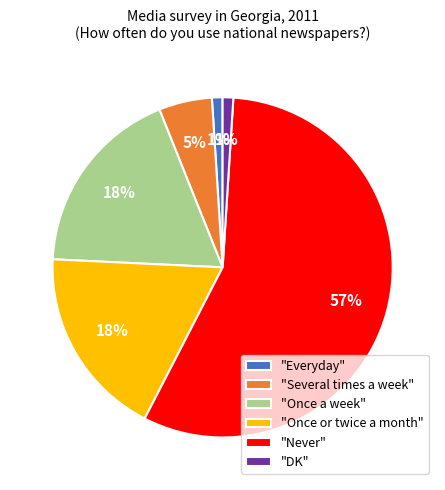

Count the number of slices in the pie.

6